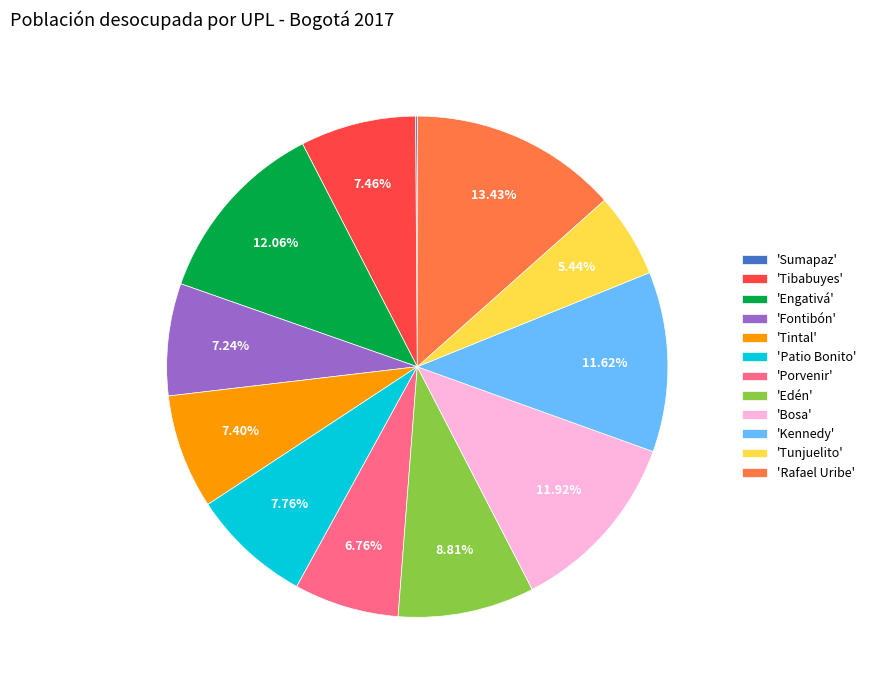

Is the sum of 'Porvenir' and 'Tintal' greater than half?

No